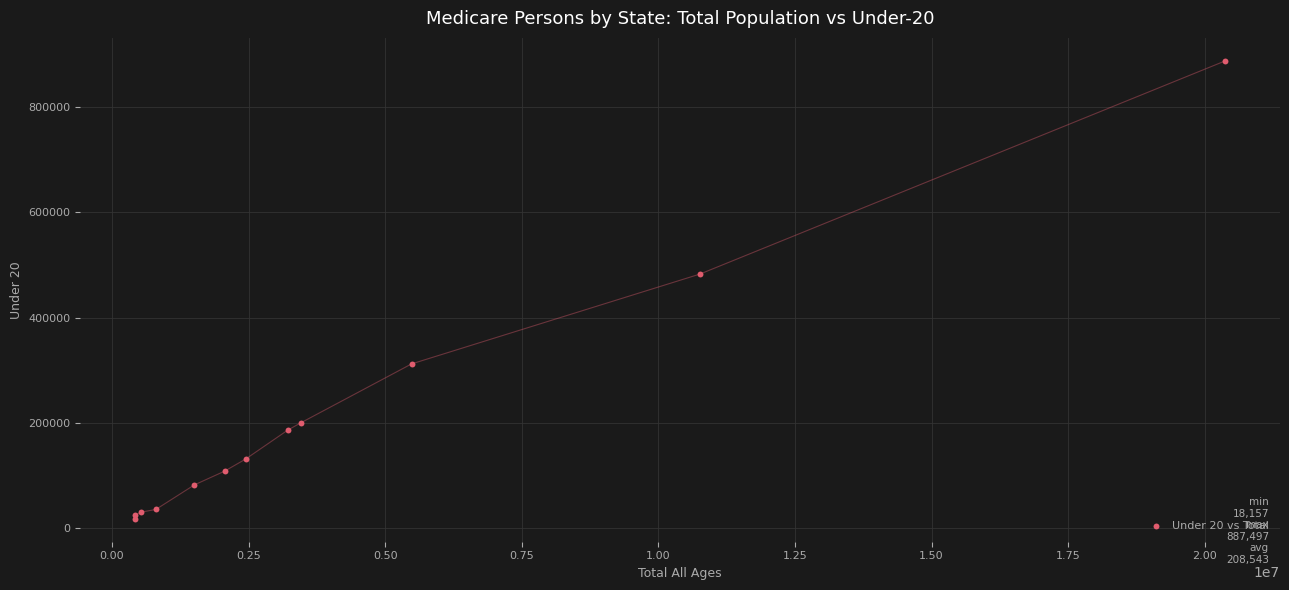

What Y value in the scatter plot is closest to 452827?

482607